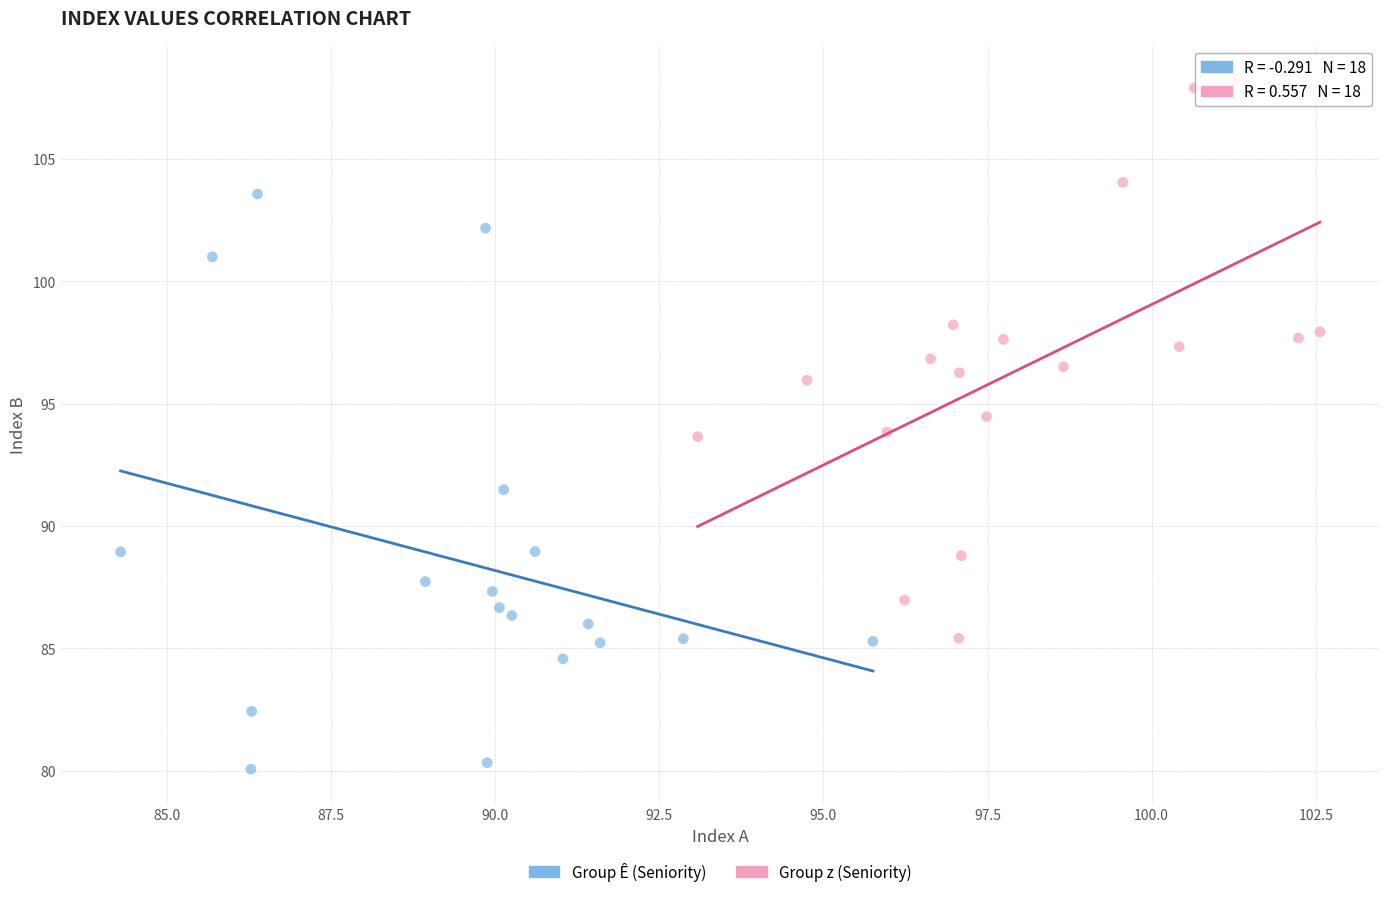

Which series reaches the maximum Y coordinate?

Group z (Seniority)